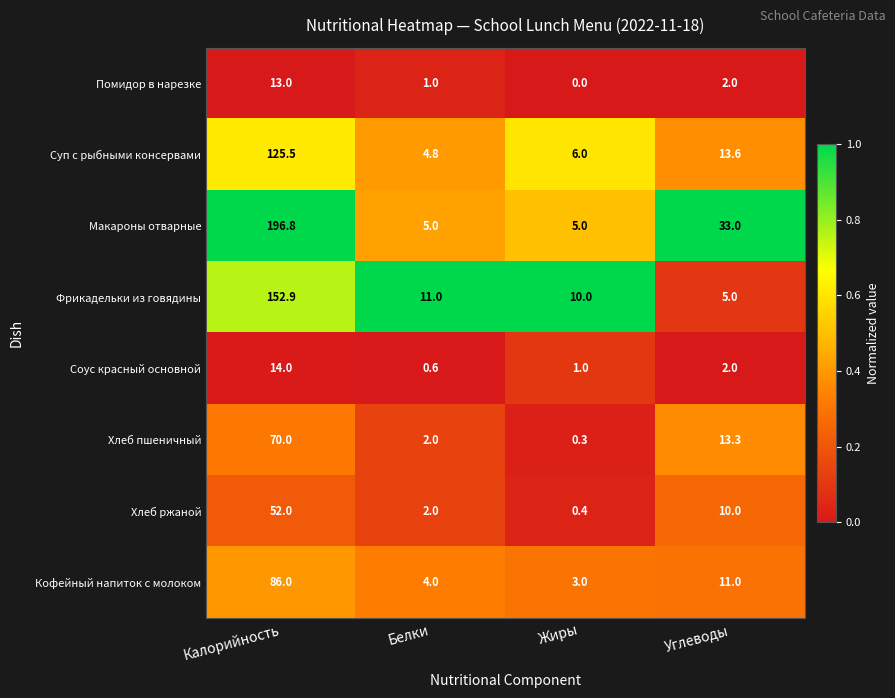

Is it true that Макароны отварные equals 5.0 at Жиры?

True